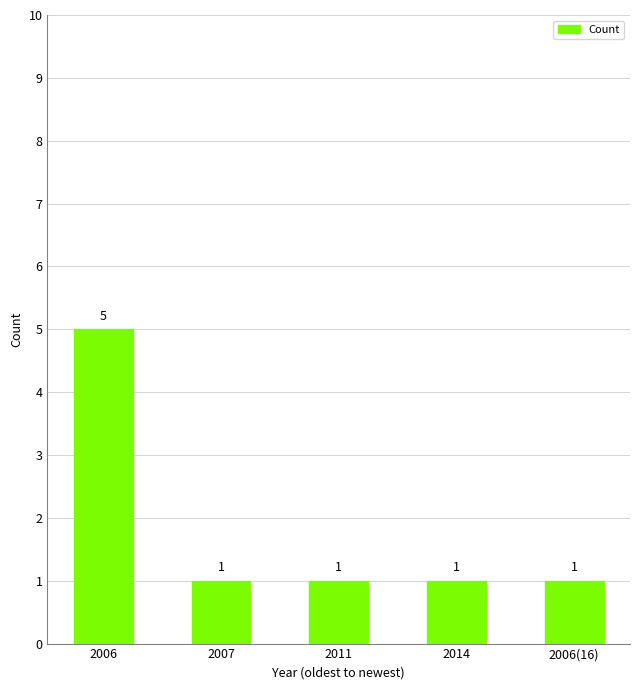

Count the values in the range 1 to 2.

4